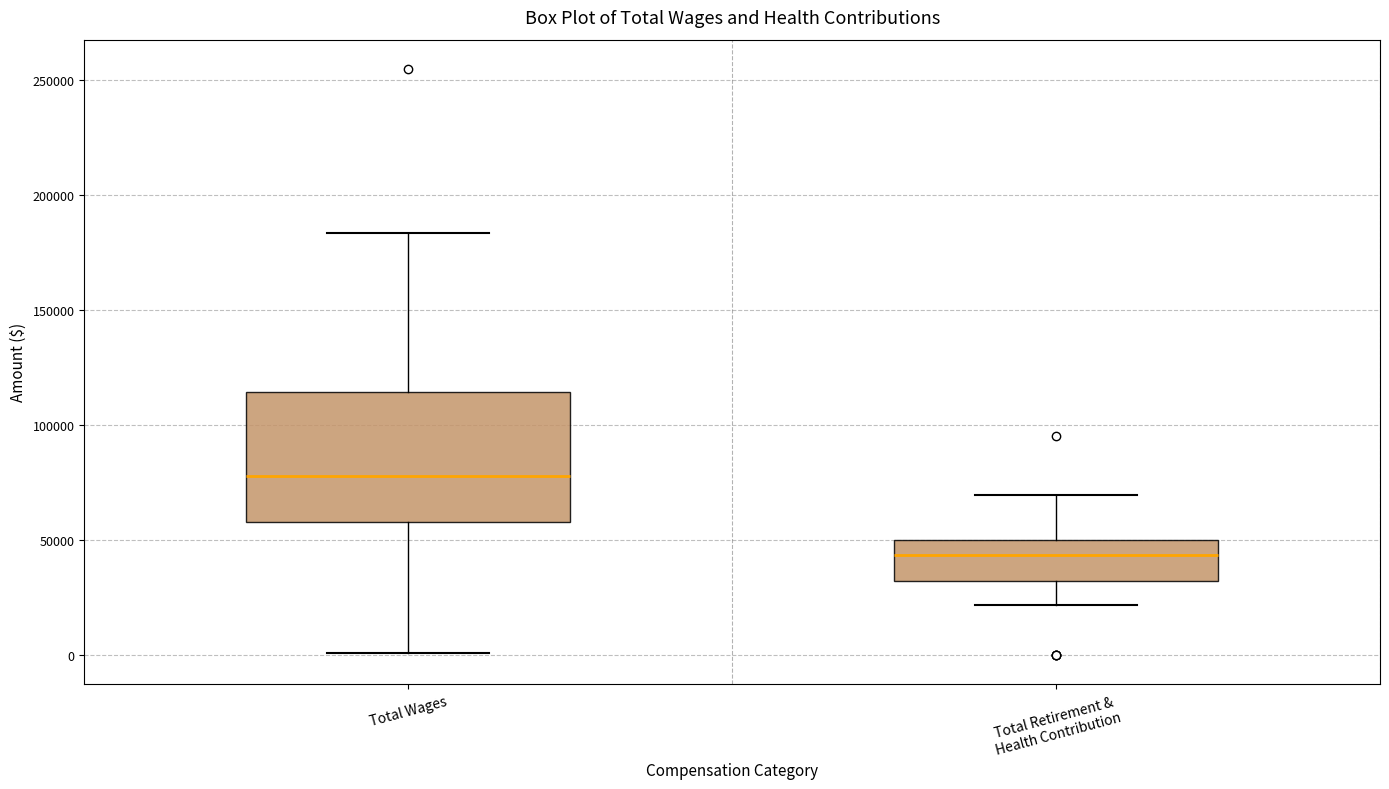

Where does the upper whisker of the box for Total Wages end on the y-axis? The values are not printed on the chart, so give them approximately, as read against the axis.

185000